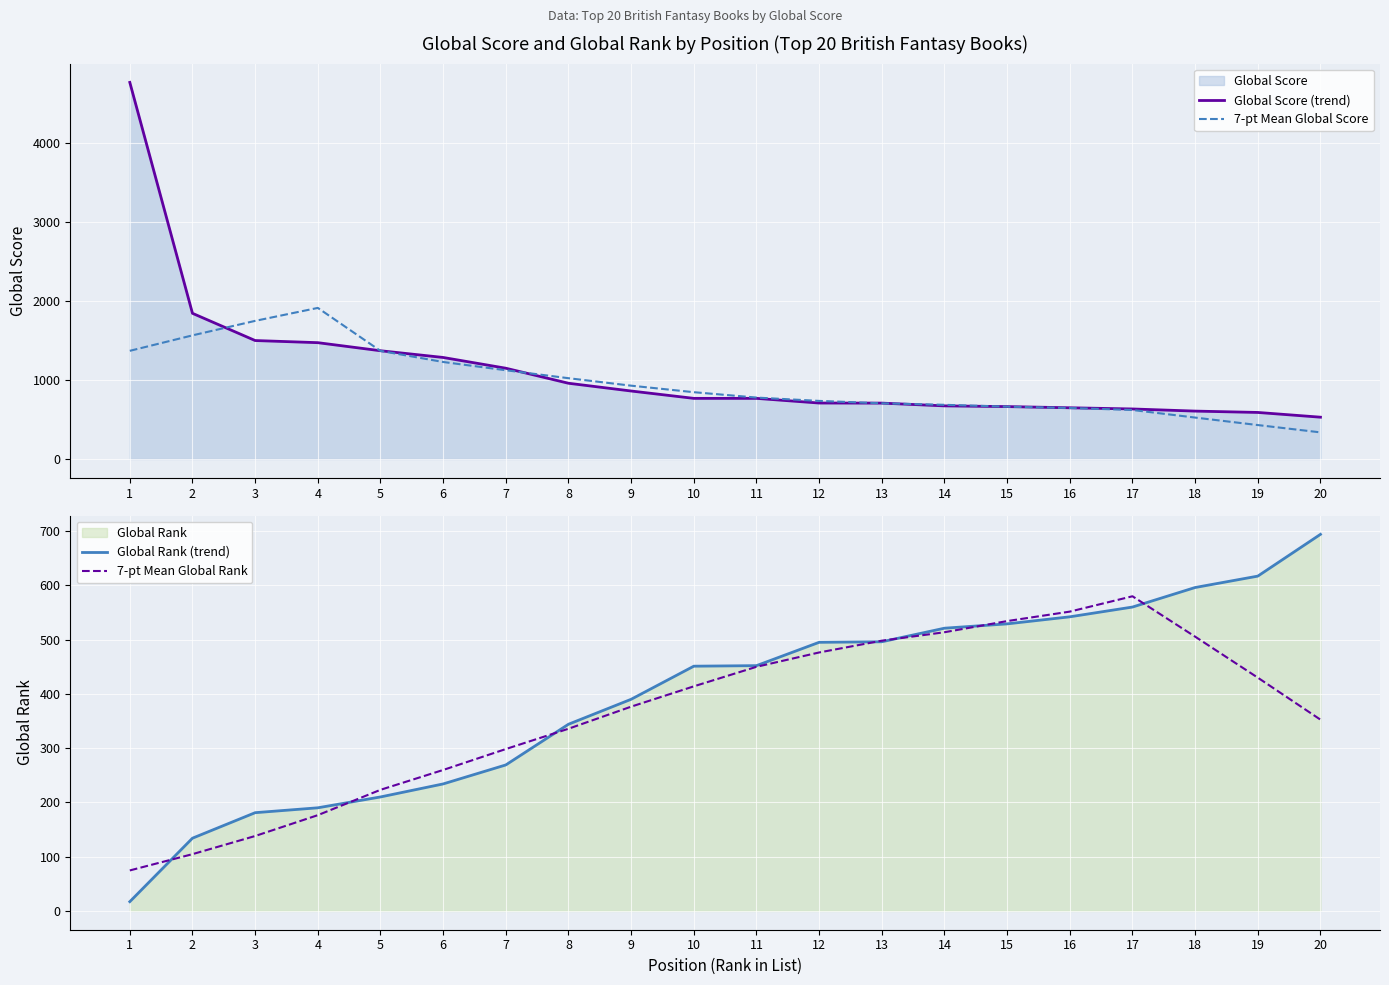

After their last crossing, which series has the higher values: 7-pt Mean Global Score or Global Rank (trend)?

Global Rank (trend)